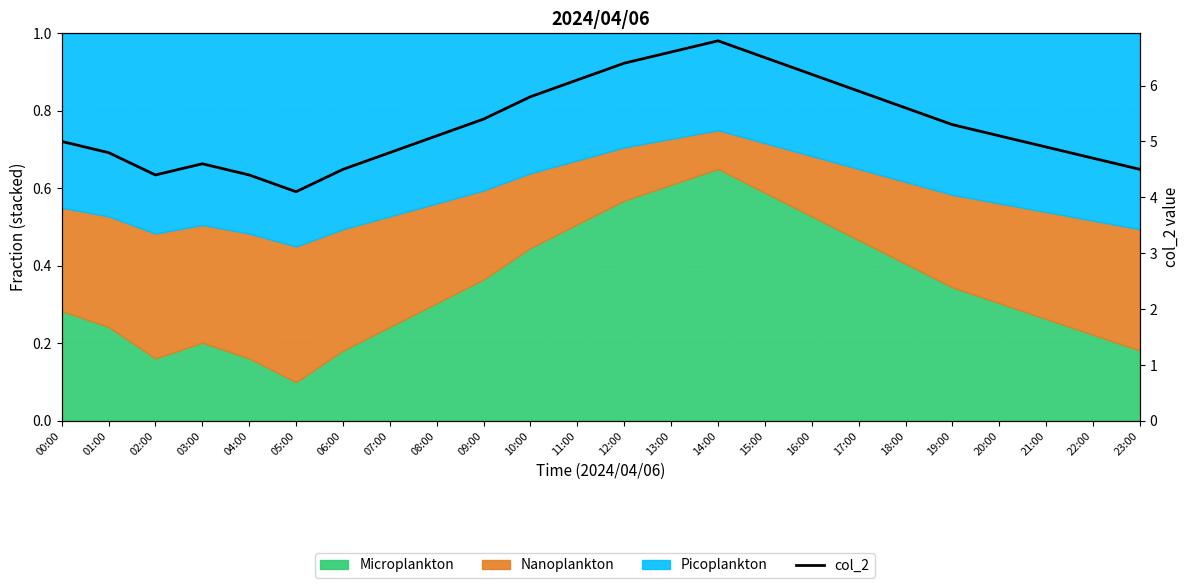

The chart shows a value of 6.5 at 15:00. True or false?

True